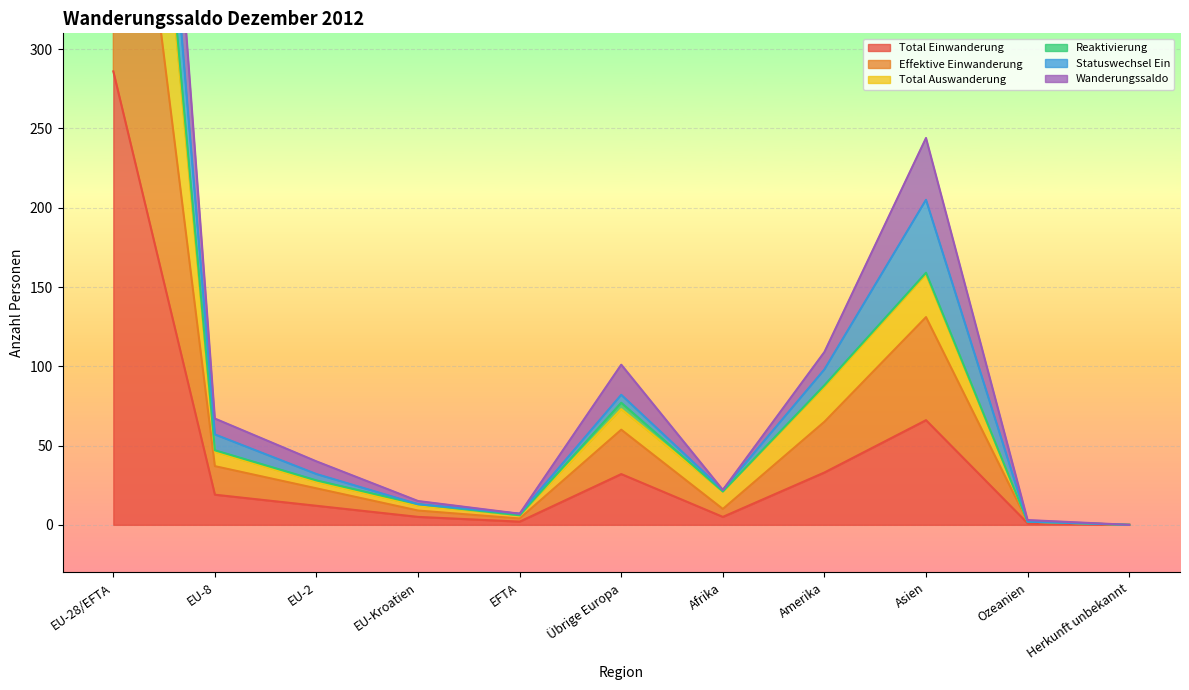

The value of Total Einwanderung at EU-28/EFTA is 286. True or false?

True